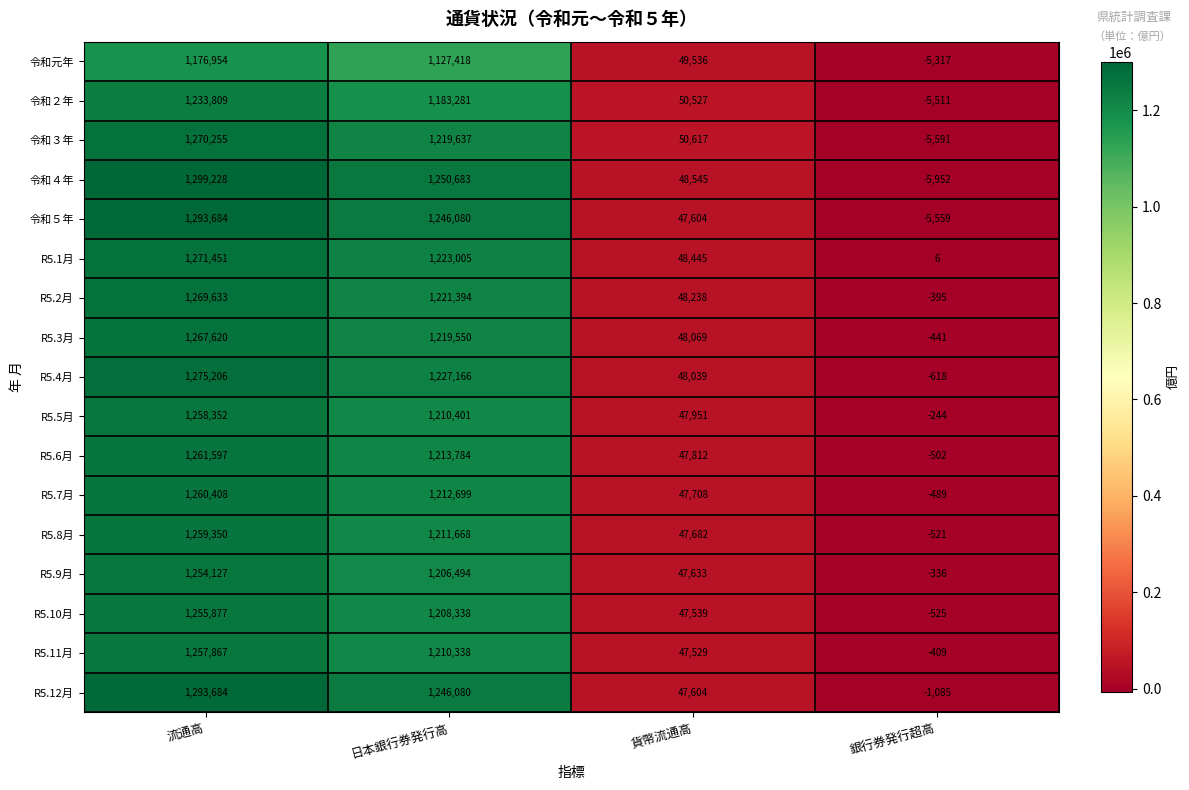

At 銀行券発行超高, list the series in order from largest to smallest.

R5.1月, R5.5月, R5.9月, R5.2月, R5.11月, R5.3月, R5.7月, R5.6月, R5.8月, R5.10月, R5.4月, R5.12月, 令和元年, 令和２年, 令和５年, 令和３年, 令和４年